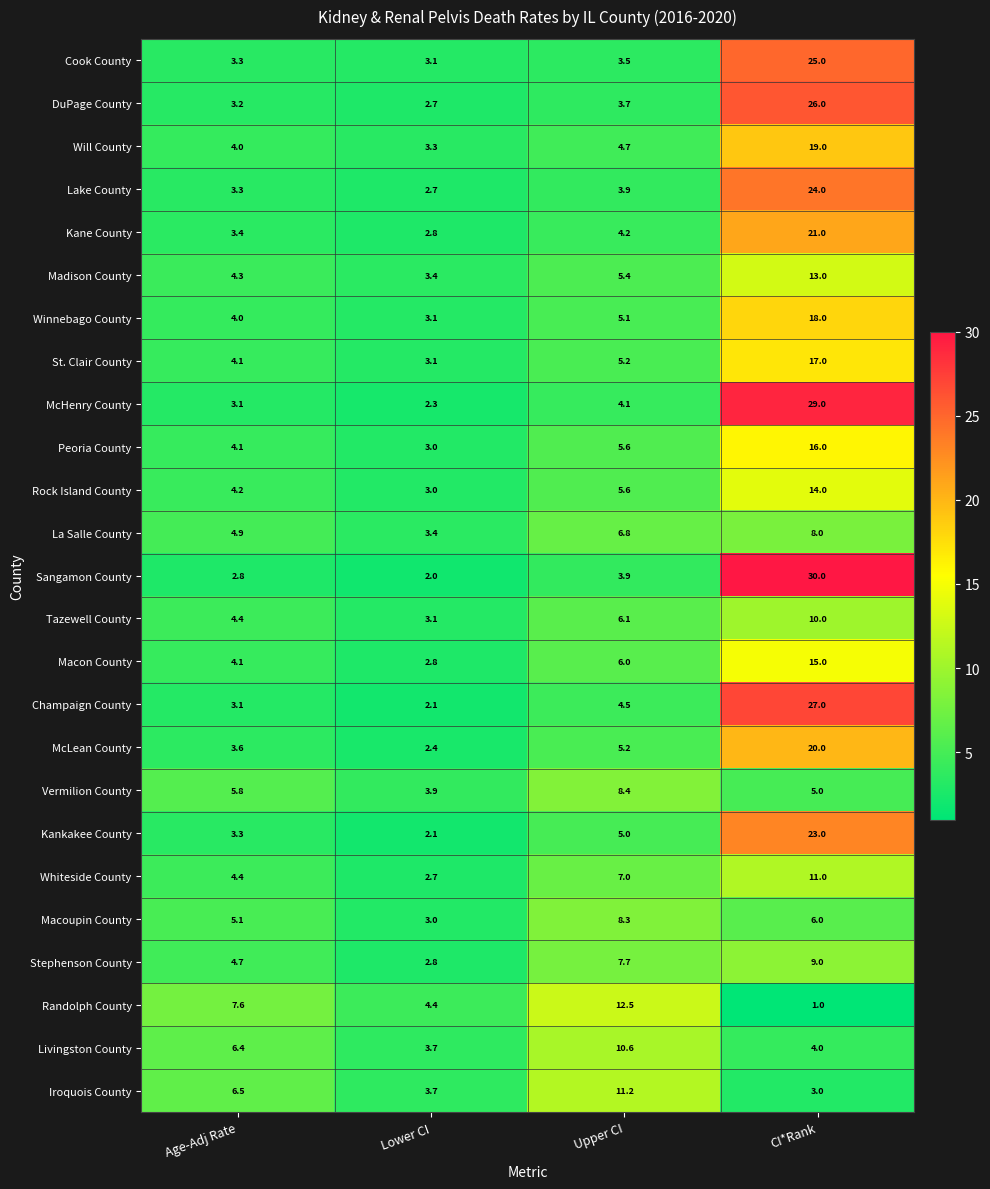

What is the maximum value for Sangamon County?

30.0